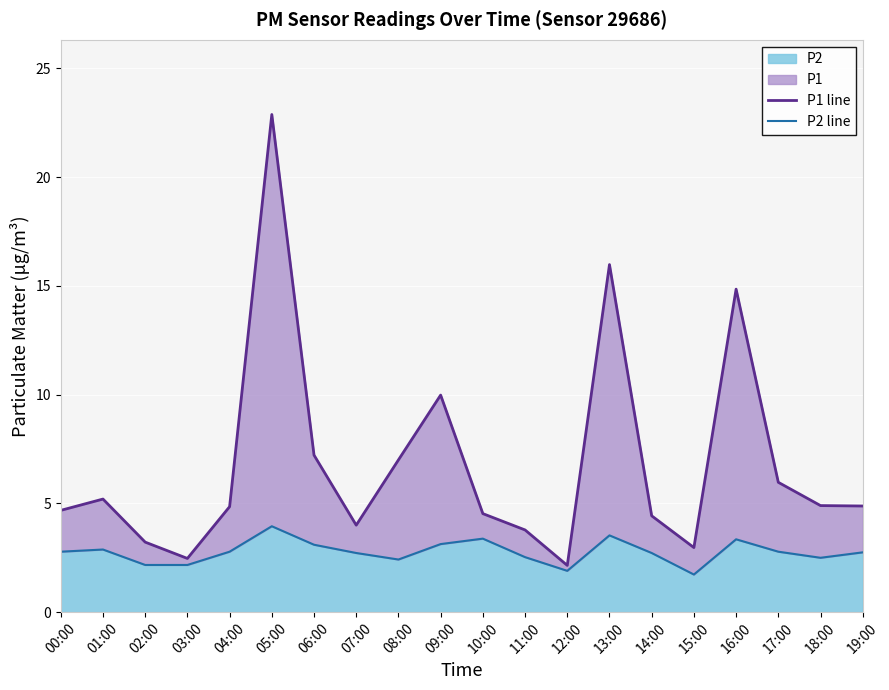

What is the total value across all series at 09:00?

13.1